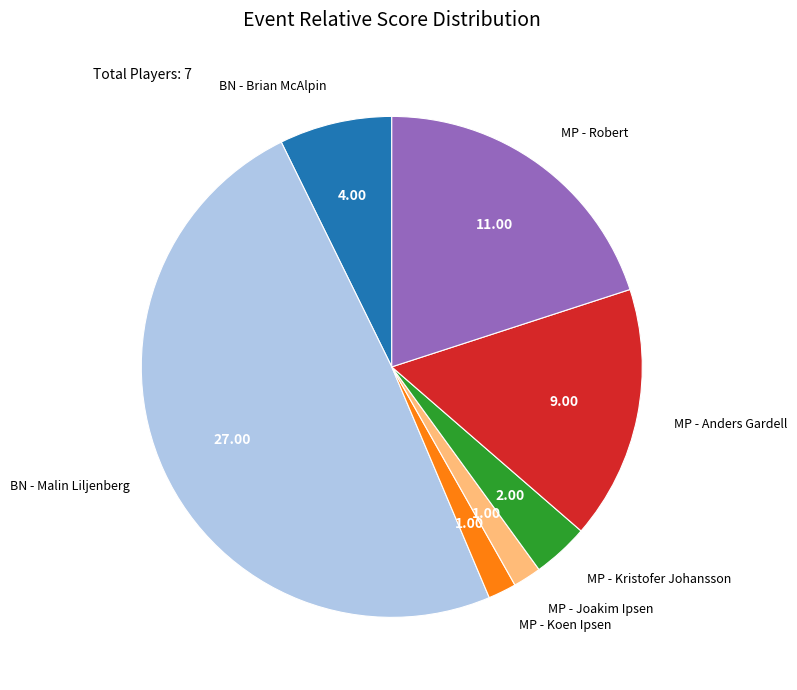

What is the largest slice in the pie chart?

BN - Malin Liljenberg